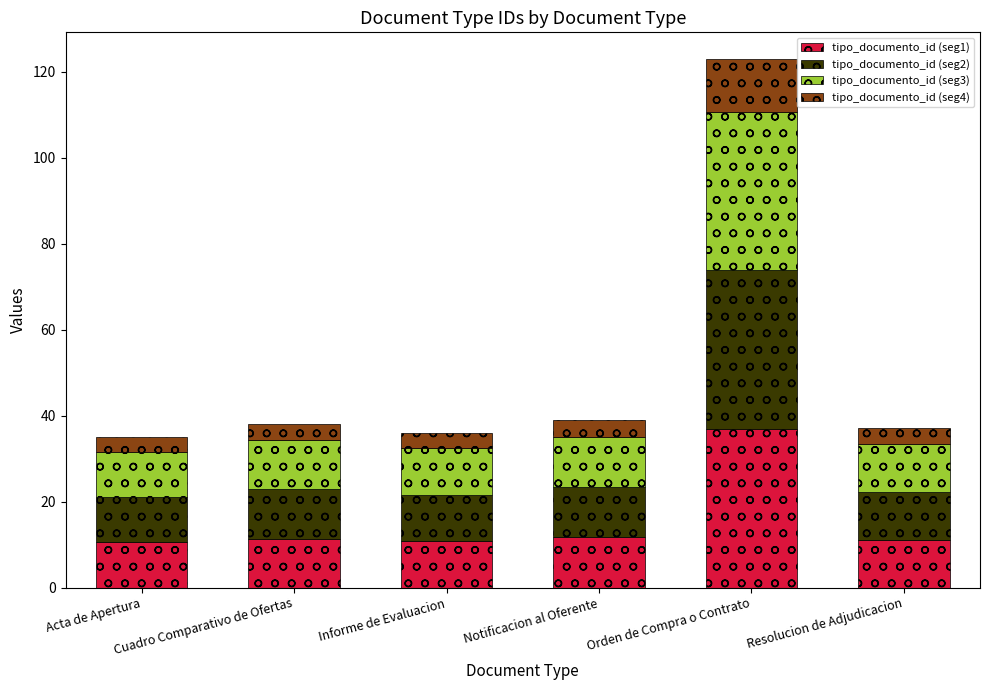

Is it true that tipo_documento_id (seg1) equals 10.5 at Acta de Apertura?

True